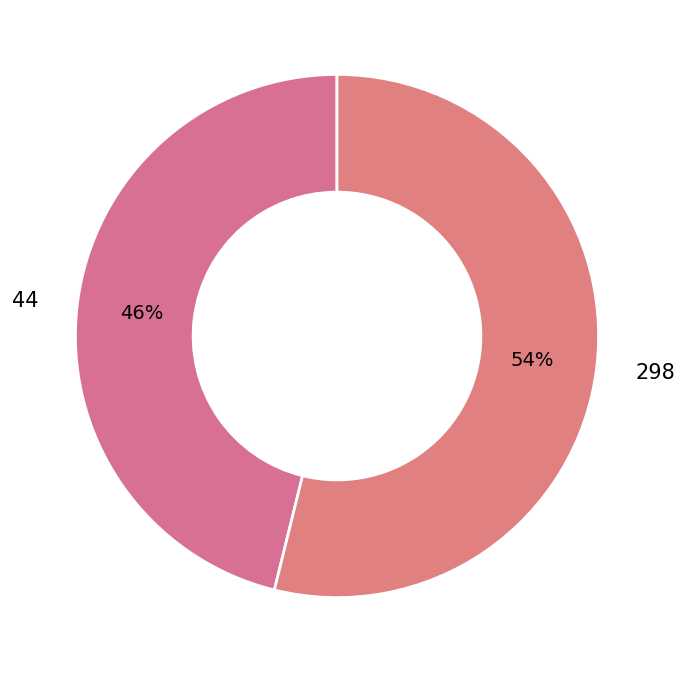

Count the number of slices in the pie.

2